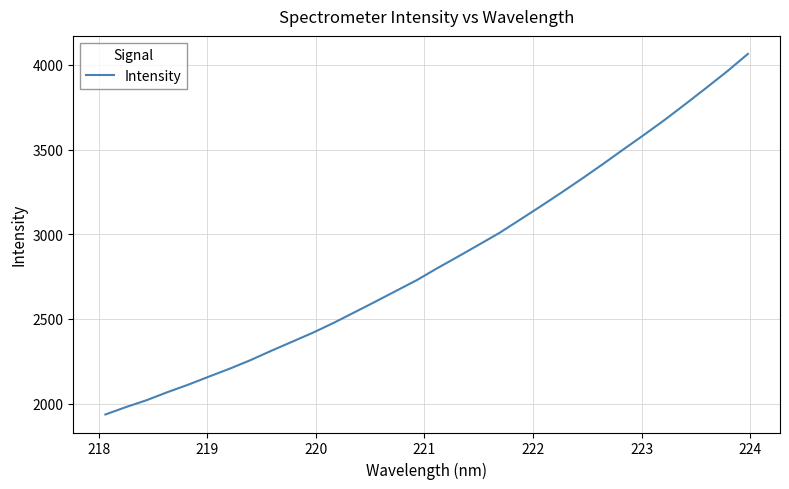

What is the difference between the maximum and minimum values?

2129.6